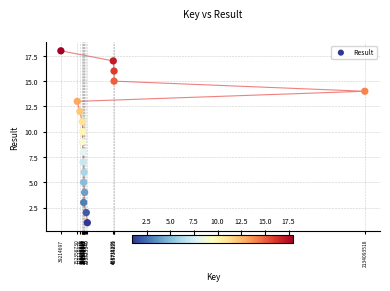

What is the range of X values (max minus min)?

2094878821